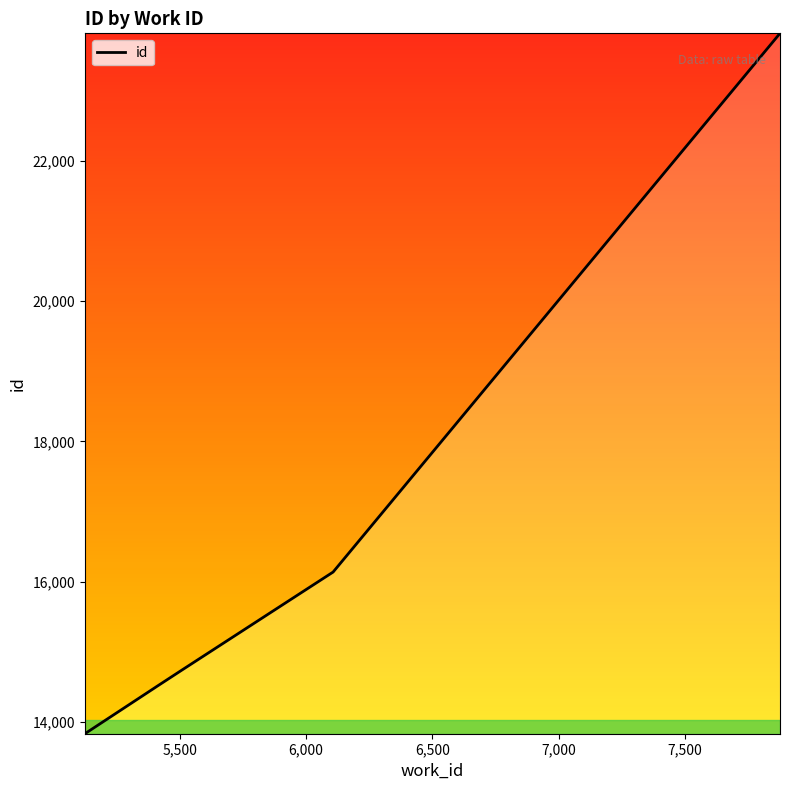

What is the sum of all values?

97536